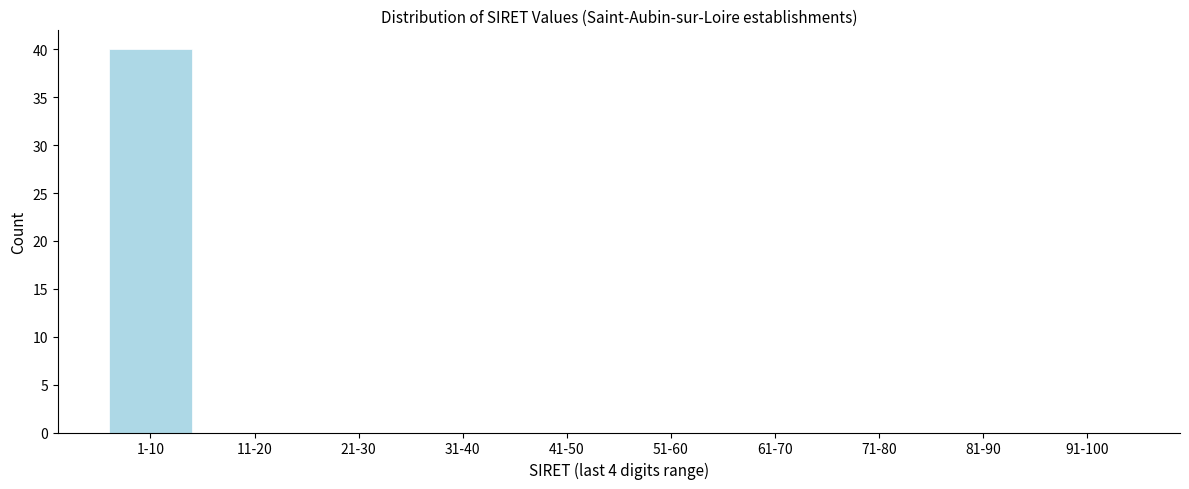

Reading left to right, what are all the values shown in this chart?

1-10=40	11-20=0	21-30=0	31-40=0	41-50=0	51-60=0	61-70=0	71-80=0	81-90=0	91-100=0